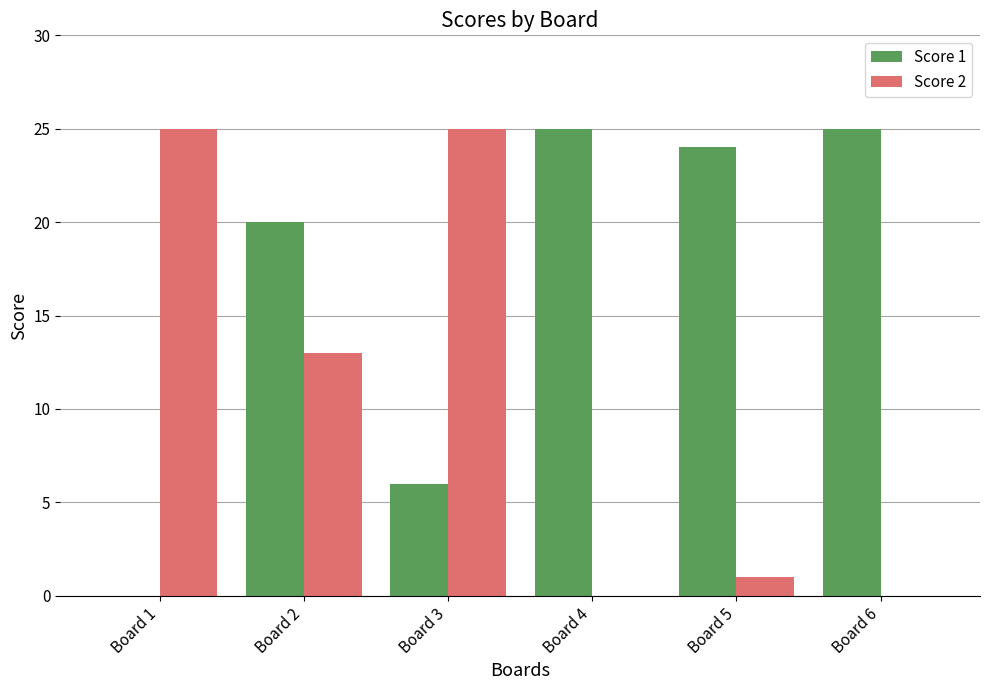

Reading left to right, transcribe all the data shown in this chart.

Score 1: Board 1=0	Board 2=20	Board 3=6	Board 4=25	Board 5=24	Board 6=25
Score 2: Board 1=25	Board 2=13	Board 3=25	Board 4=0	Board 5=1	Board 6=0